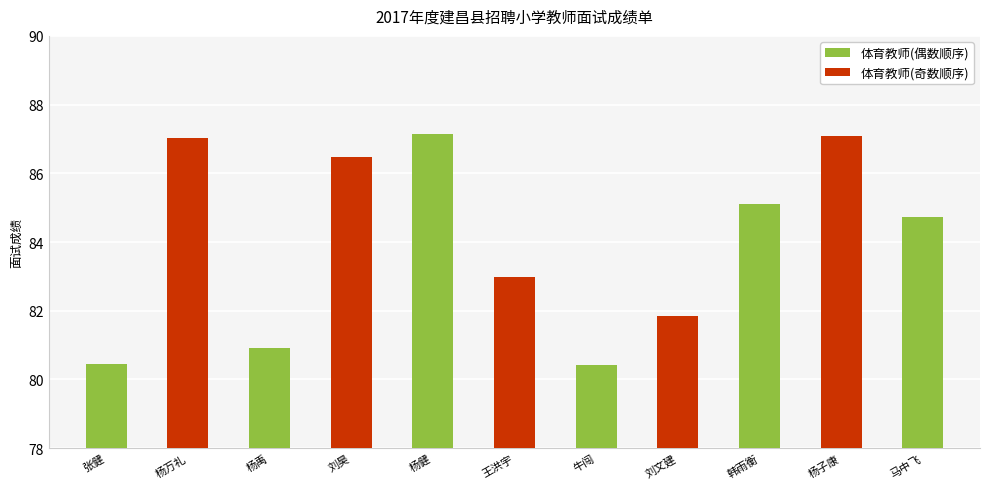

Where does the data first go above 84?

杨万礼